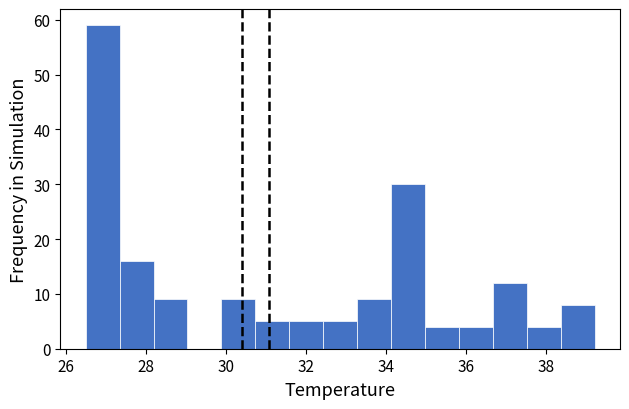

Reading left to right, transcribe this chart: for each bar, give the range it covers on the x-axis and its height. Neither the bar edges nor the heights are printed on the chart, so give them approximately, as read against the axes.

26.6 to 27.4: 59
27.4 to 28.2: 16
28.2 to 29.0: 9
29.0 to 29.8: 0
29.8 to 30.8: 9
30.8 to 31.6: 5
31.6 to 32.4: 5
32.4 to 33.2: 5
33.2 to 34.2: 9
34.2 to 35.0: 30
35.0 to 35.8: 4
35.8 to 36.6: 4
36.6 to 37.6: 12
37.6 to 38.4: 4
38.4 to 39.2: 8